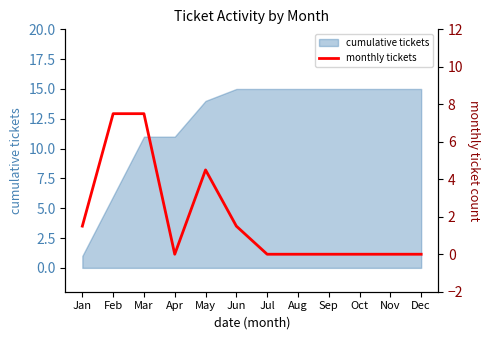

At which label does cumulative tickets reach its minimum?

Jan